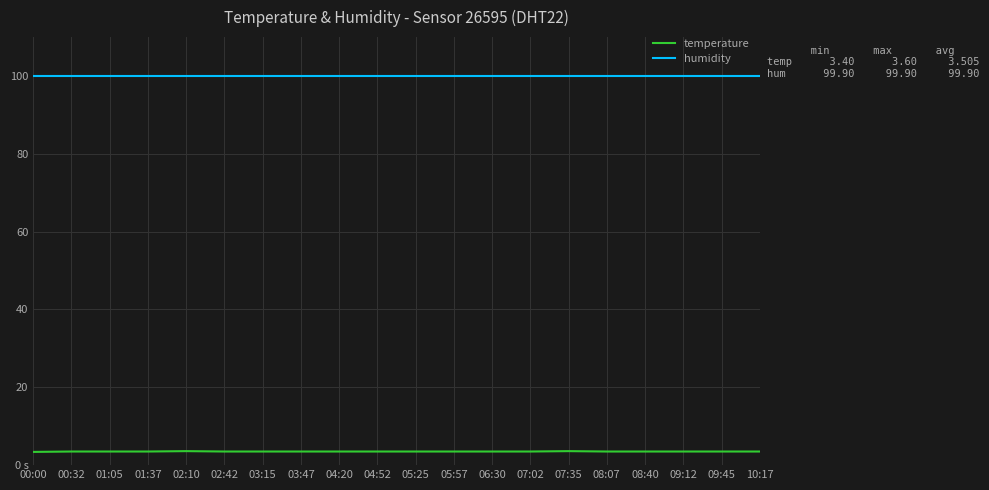

What are all the series names shown in the legend?

temperature, humidity